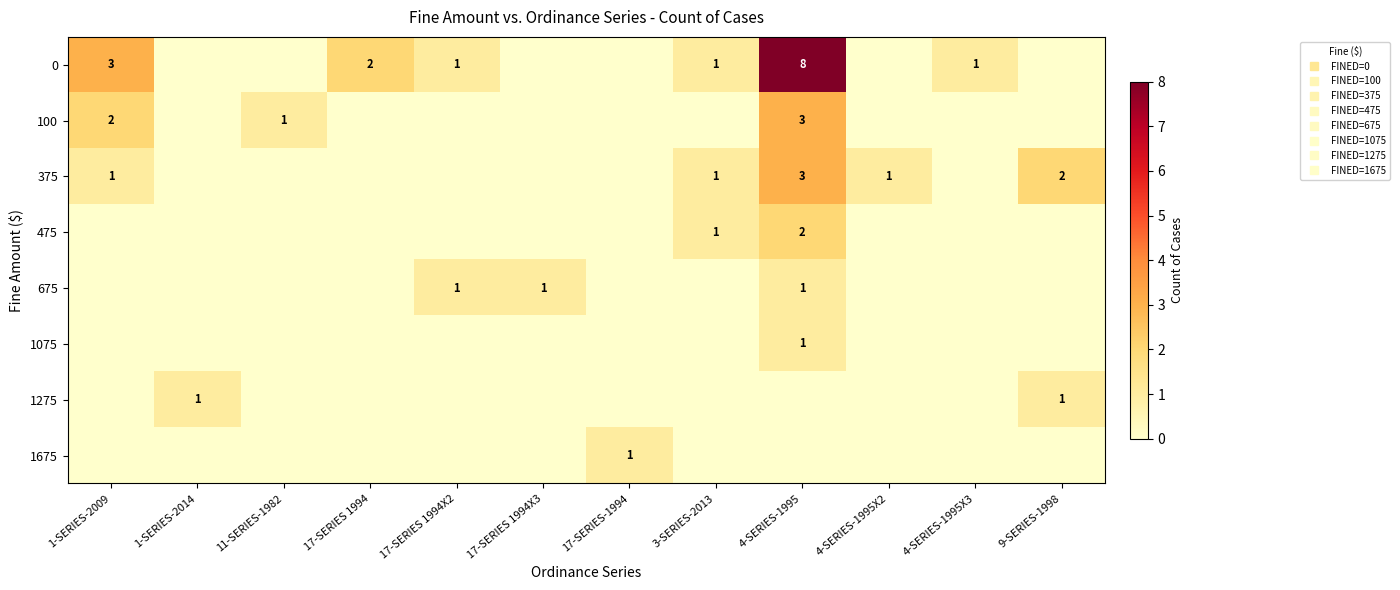

What is the sum of all 1675 values?

1